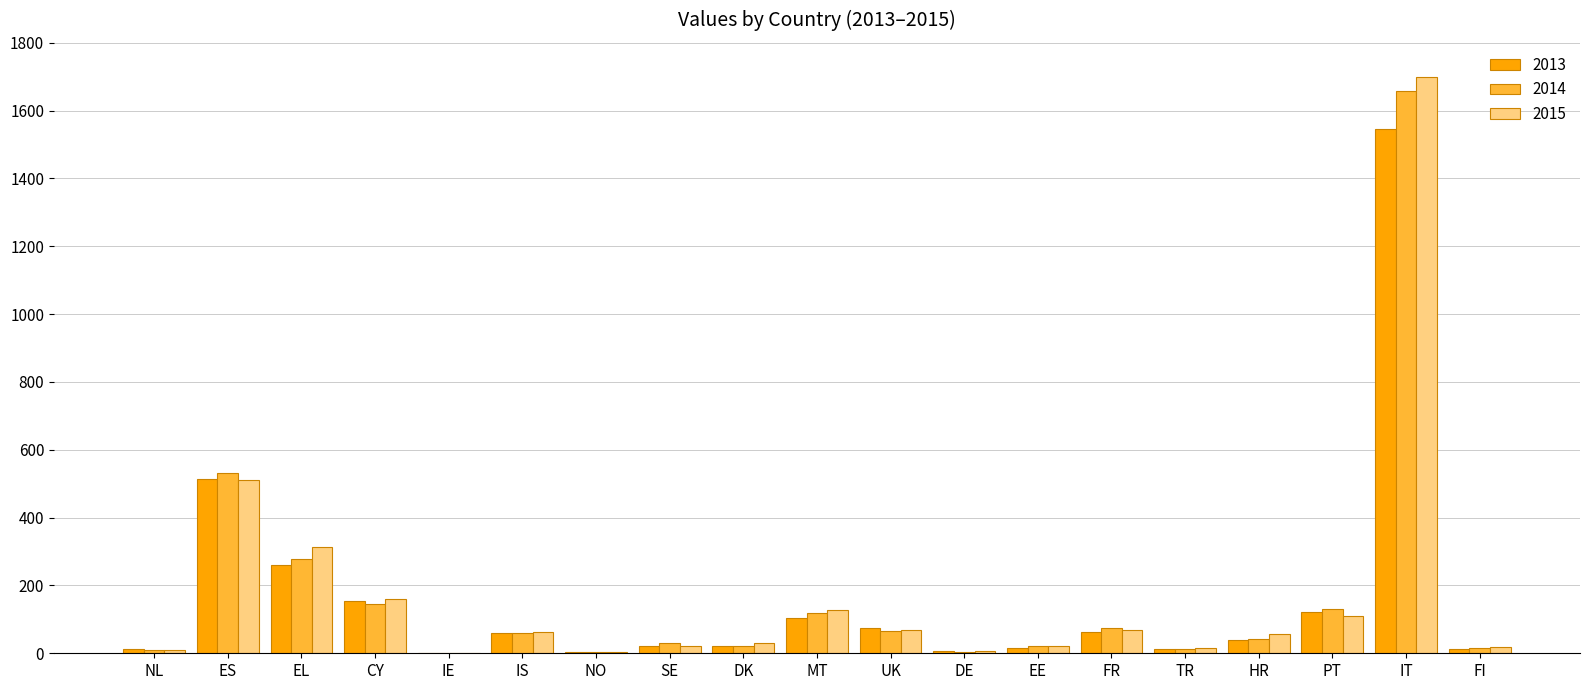

How many distinct data groups are displayed?

3